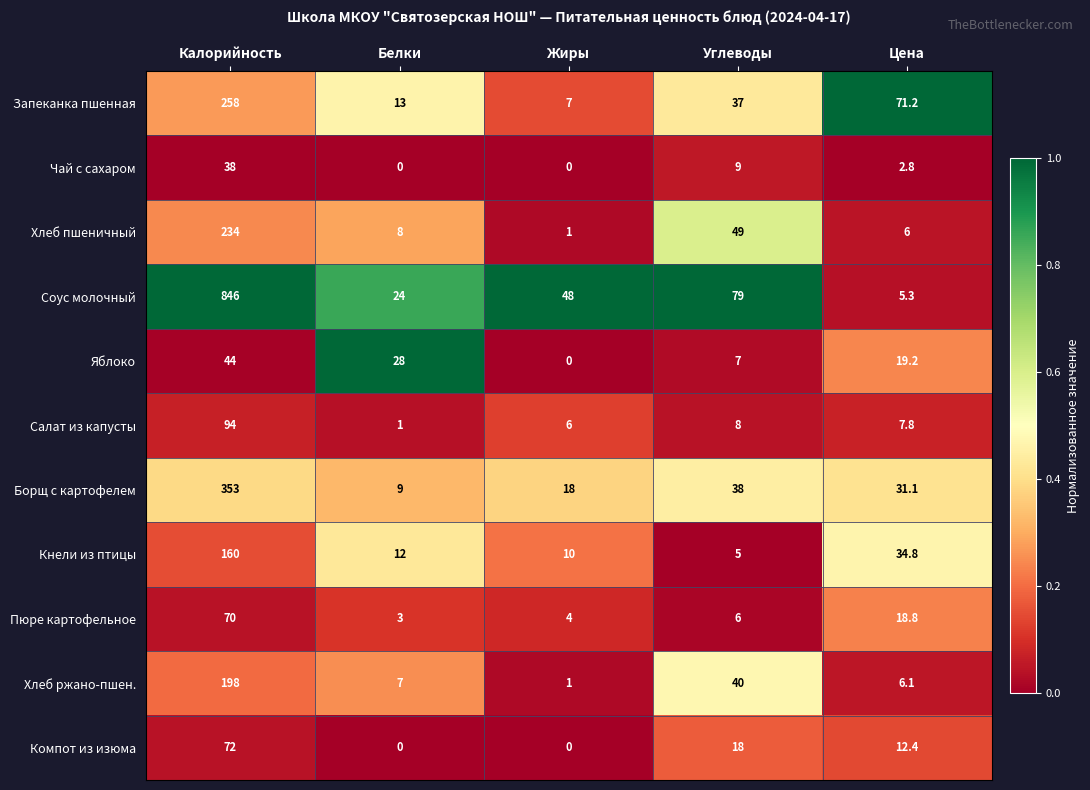

What is the difference between the Компот из изюма values at Белки and Углеводы?

18.0